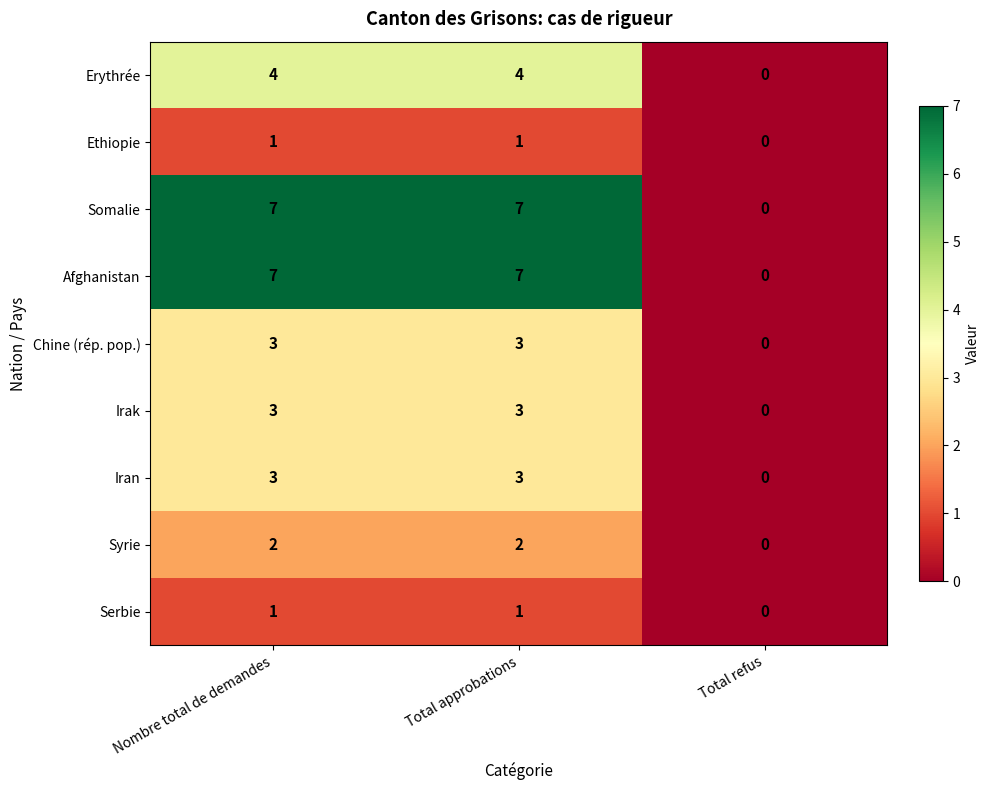

What is the greatest value displayed?

7